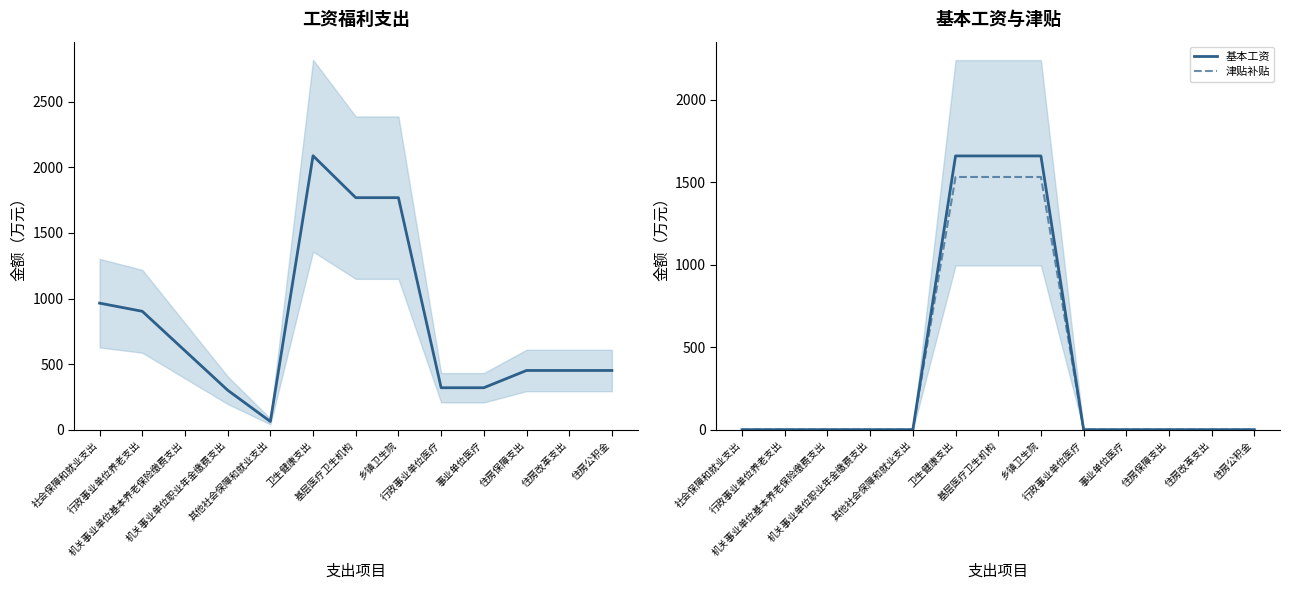

True or false: 工资福利支出 has a value of 623.6 at 卫生健康支出.

False